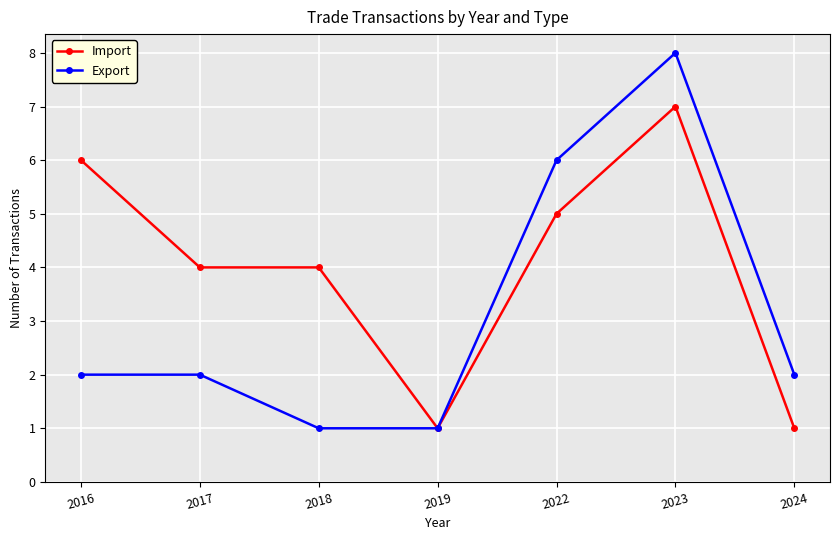

Rank the series at 2018 from highest to lowest value.

Import, Export